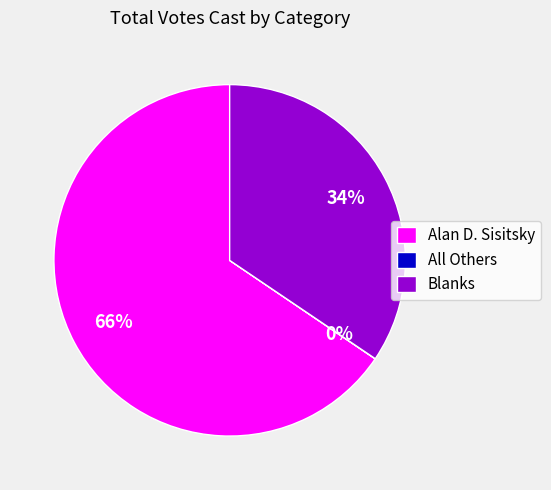

True or false: Blanks accounts for 34% of the total.

True